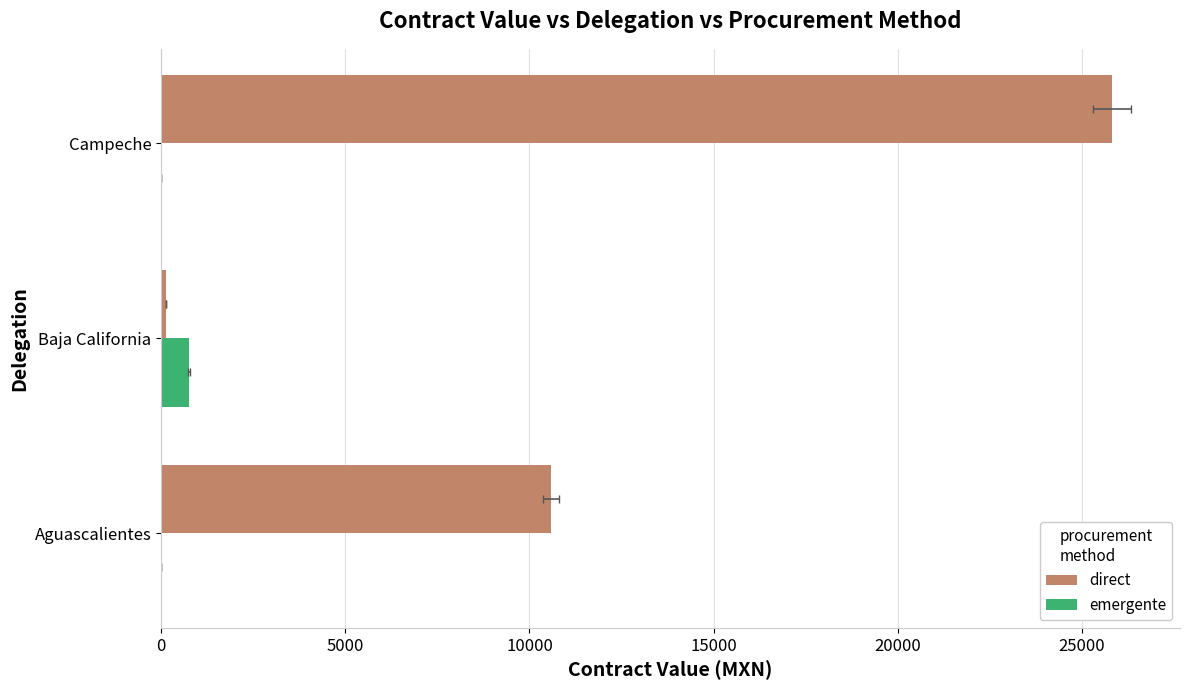

Is the value of emergente at Campeche greater than the value of direct at Campeche?

No